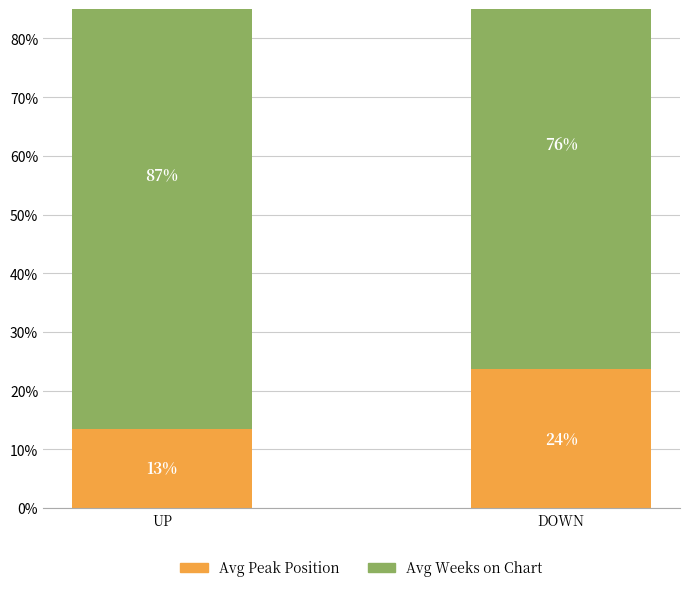

Which series changed the most between UP and DOWN?

Avg Peak Position